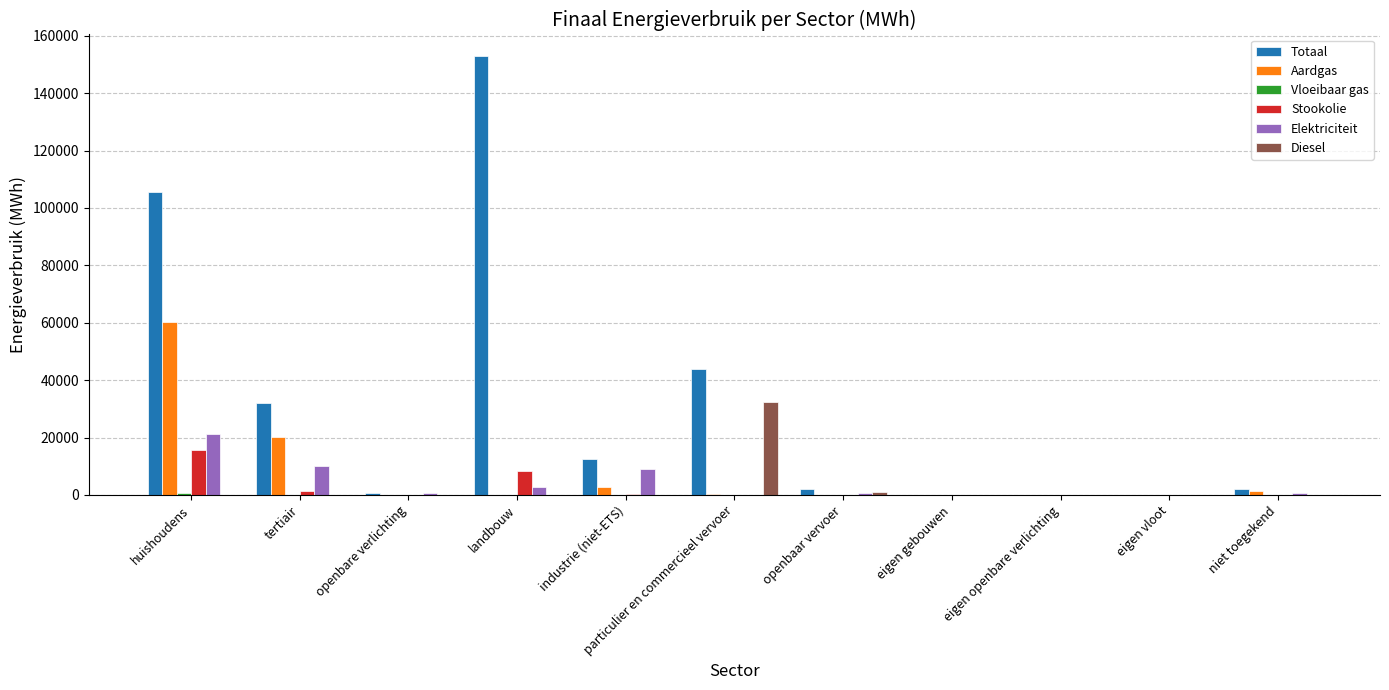

How many series are shown in this chart?

6